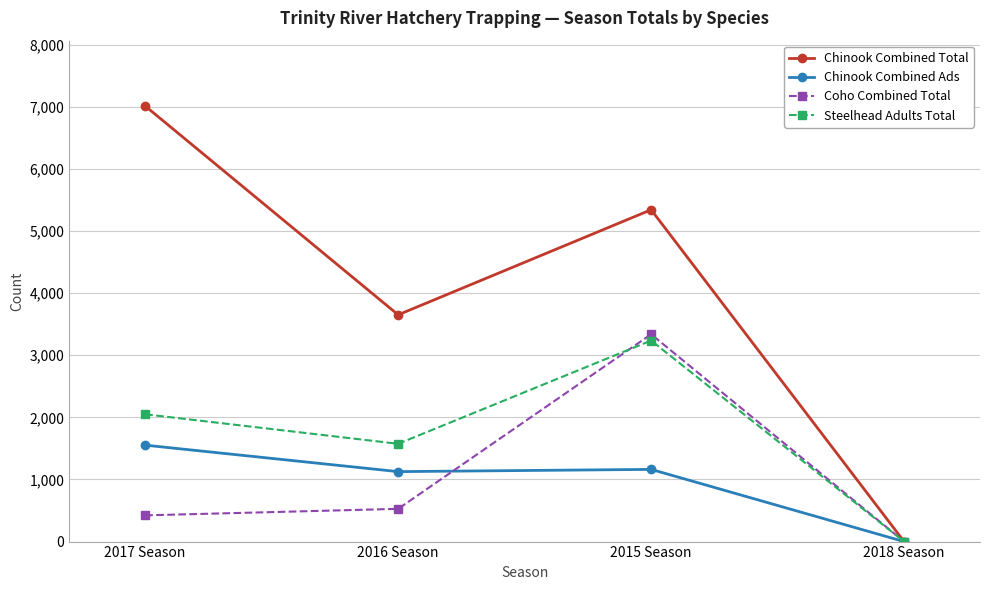

Where do Chinook Combined Ads and Coho Combined Total first cross each other?

2016 Season and 2015 Season